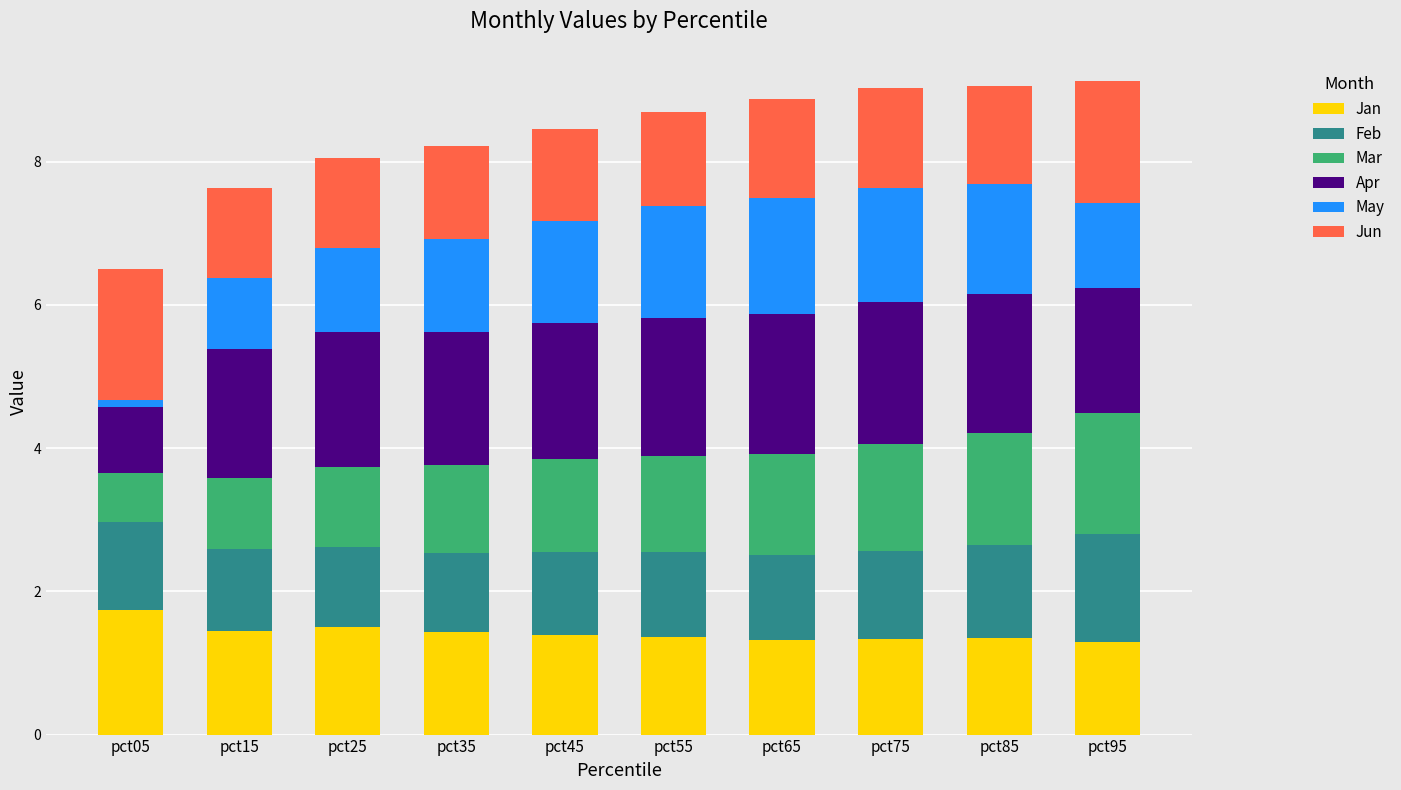

What is the sum of the Jan values at pct15 and pct45?

2.8